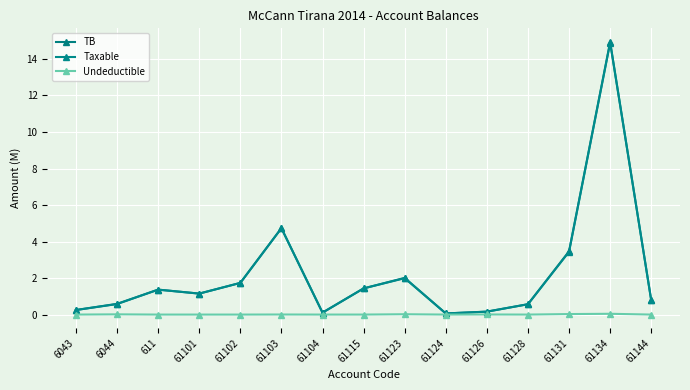

Rank the categories by Undeductible value from highest to lowest.

61134, 61131, 61123, 6044, 61126, 61103, 61115, 6043, 611, 61101, 61102, 61104, 61124, 61128, 61144